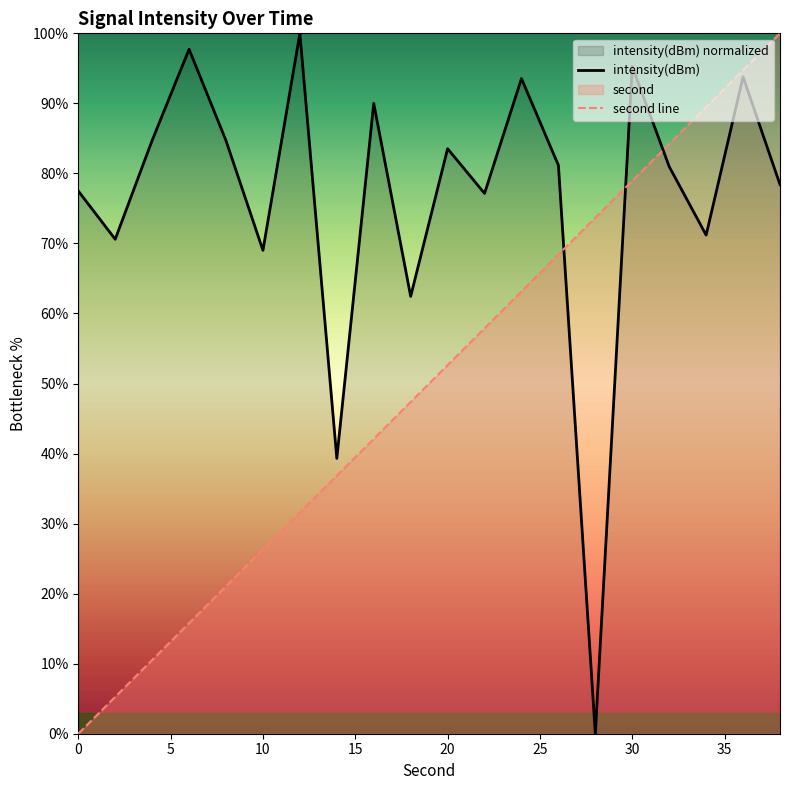

What is the spread (max minus min) of values at 30?

16.3